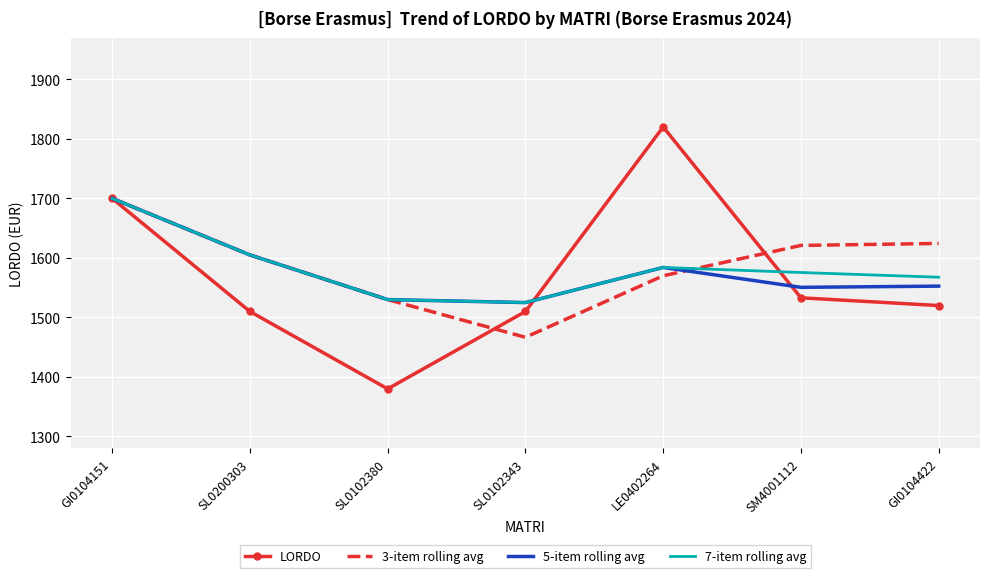

What is the total value across all series at GI0104422?

6264.5